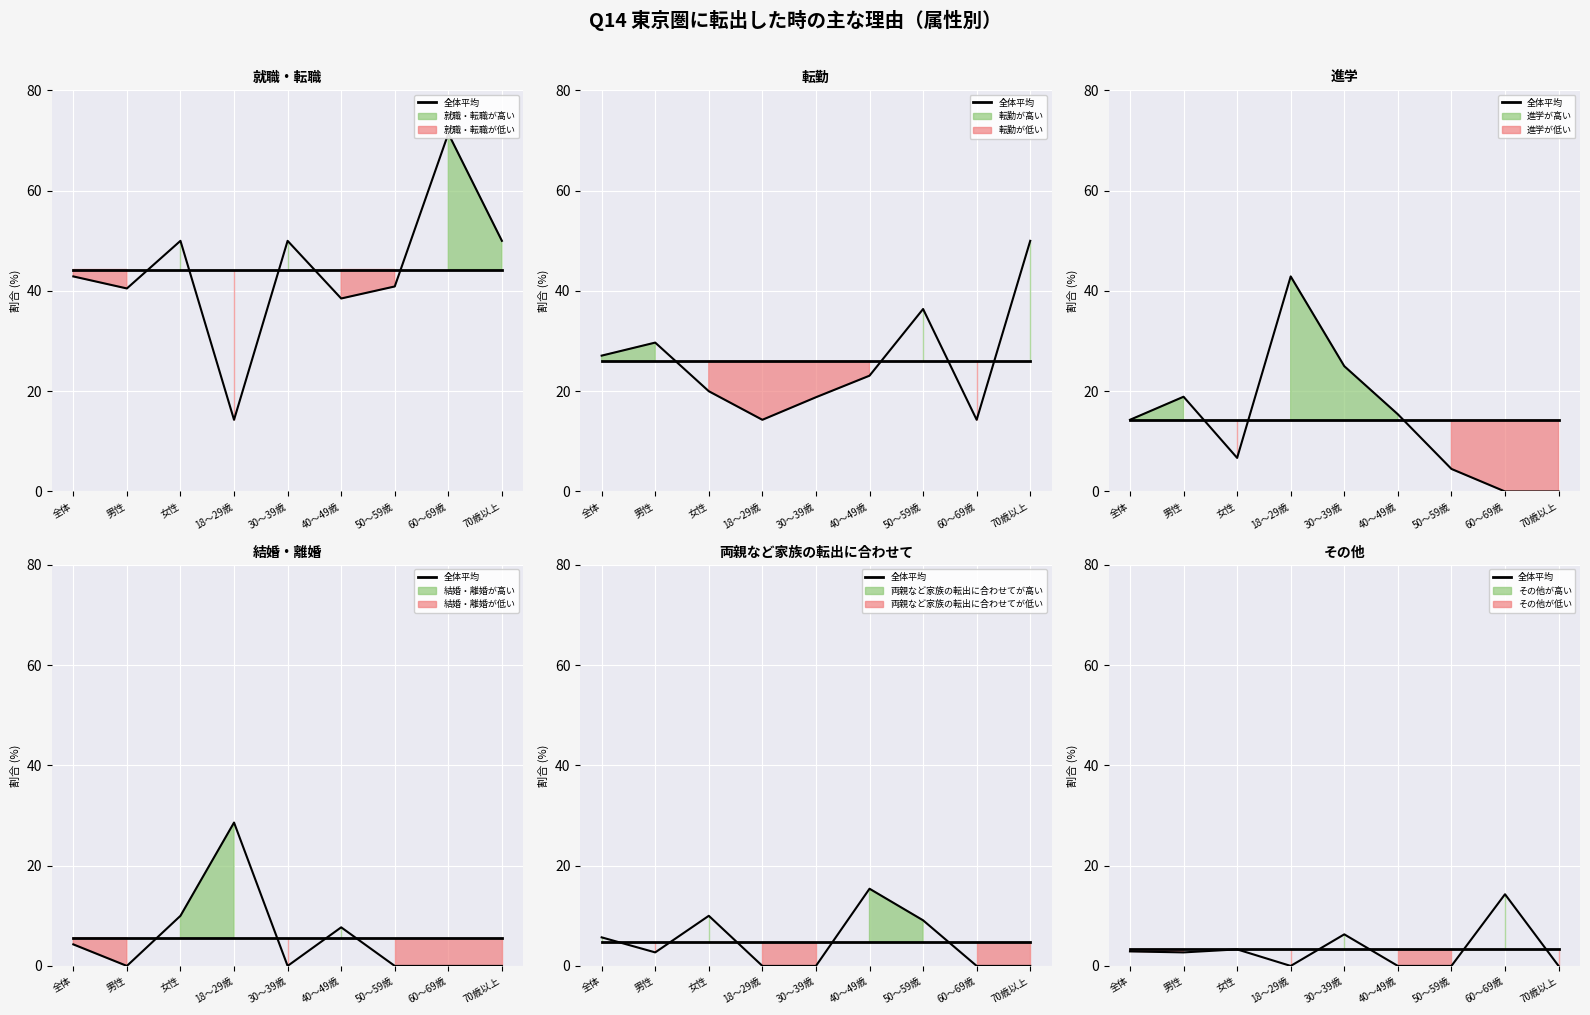

True or false: 転勤 has more than 1 points higher than both neighbors.

True